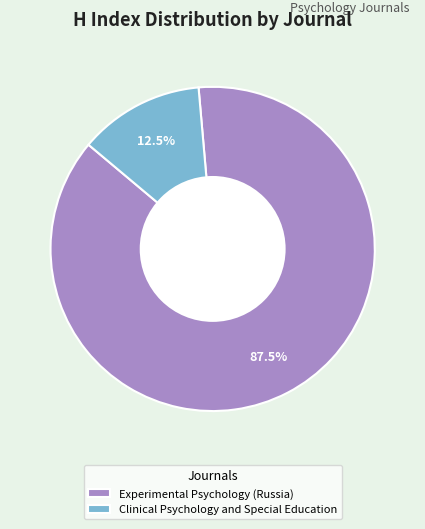

Which has a higher value, Clinical Psychology and Special Education or Experimental Psychology (Russia)?

Experimental Psychology (Russia)